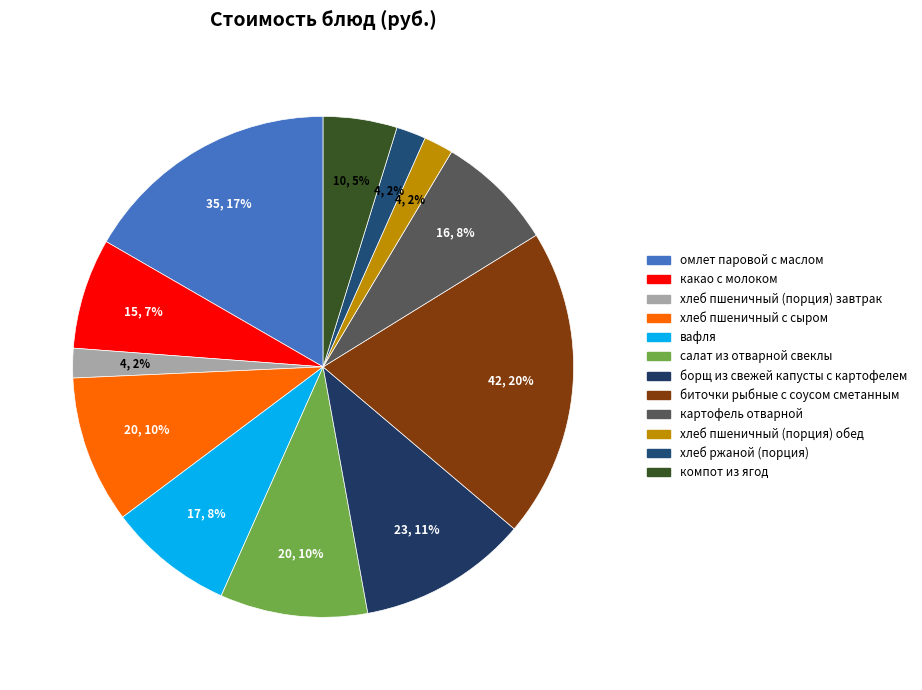

Does any single category account for the majority?

No